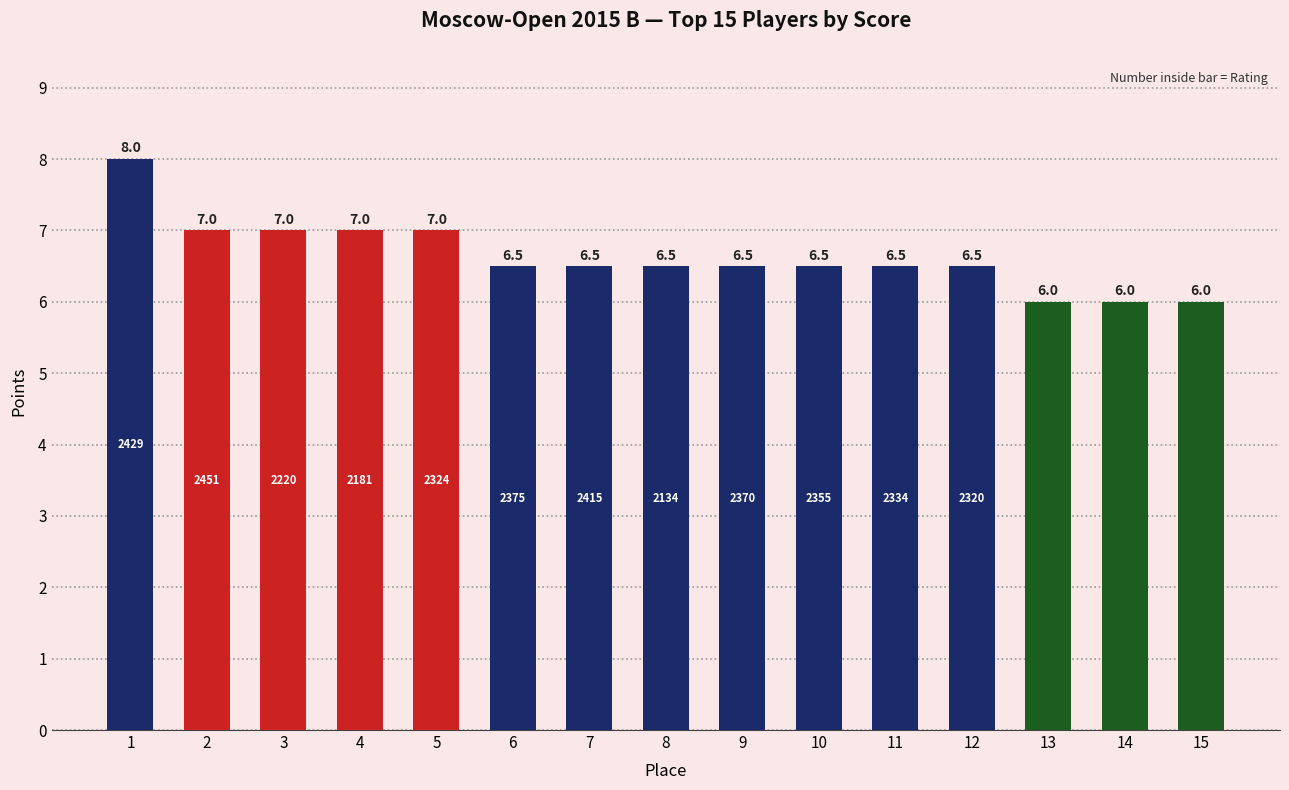

Count the number of categories in the chart.

15